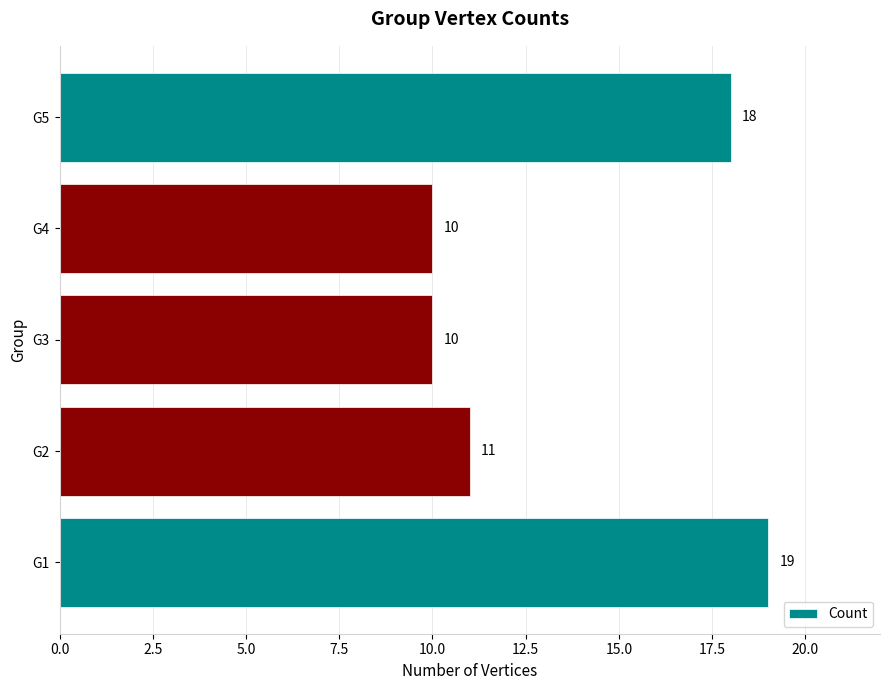

What is the difference between the maximum and minimum values?

9